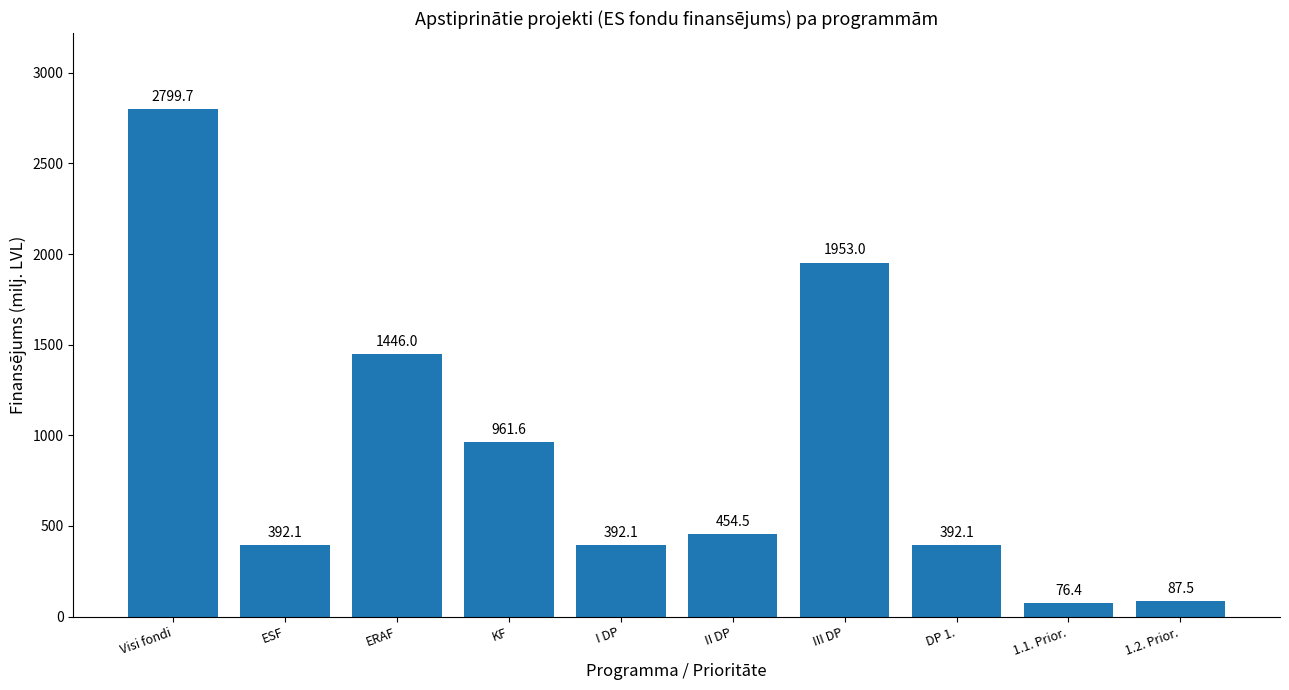

What is the label of the 1st bar from the left?

Visi fondi